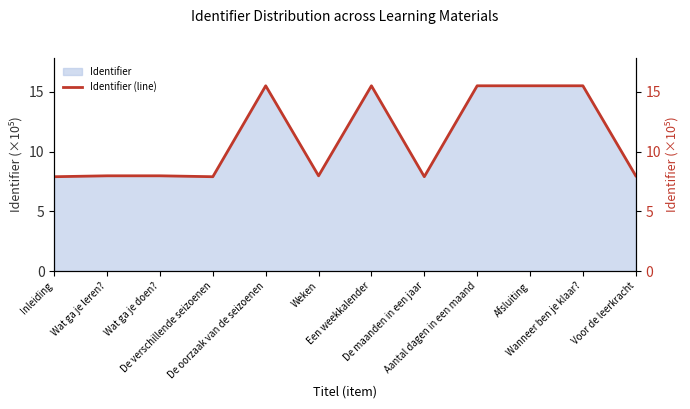

Rank the categories by value from highest to lowest.

Wanneer ben je klaar?, Afsluiting, Aantal dagen in een maand, Een weekkalender, De oorzaak van de seizoenen, Voor de leerkracht, Wat ga je doen?, Wat ga je leren?, Weken, De maanden in een jaar, De verschillende seizoenen, Inleiding